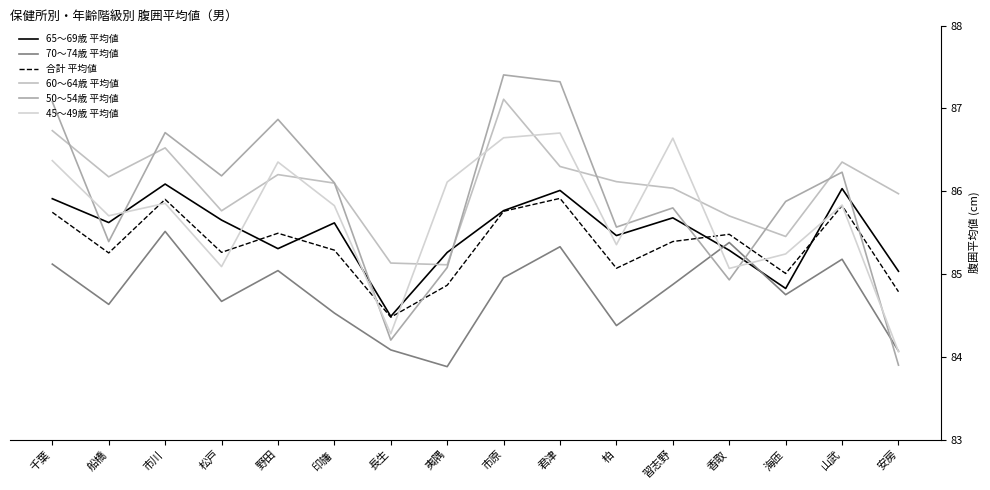

Reading right to left, extract all data points from this chart.

65～69歳 平均値: 85.0	86.0	84.8	85.3	85.7	85.5	86.0	85.8	85.3	84.5	85.6	85.3	85.7	86.1	85.6	85.9
70～74歳 平均値: 84.1	85.2	84.8	85.4	84.9	84.4	85.3	85.0	83.9	84.1	84.5	85.0	84.7	85.5	84.6	85.1
合計 平均値: 84.8	85.8	85.0	85.5	85.4	85.1	85.9	85.8	84.9	84.5	85.3	85.5	85.3	85.9	85.3	85.7
60～64歳 平均値: 86.0	86.4	85.5	85.7	86.0	86.1	86.3	87.1	85.1	85.1	86.1	86.2	85.8	86.5	86.2	86.7
50～54歳 平均値: 83.9	86.2	85.9	84.9	85.8	85.6	87.3	87.4	85.1	84.2	86.1	86.9	86.2	86.7	85.4	87.1
45～49歳 平均値: 84.1	85.8	85.2	85.1	86.6	85.4	86.7	86.6	86.1	84.3	85.8	86.4	85.1	85.9	85.7	86.4